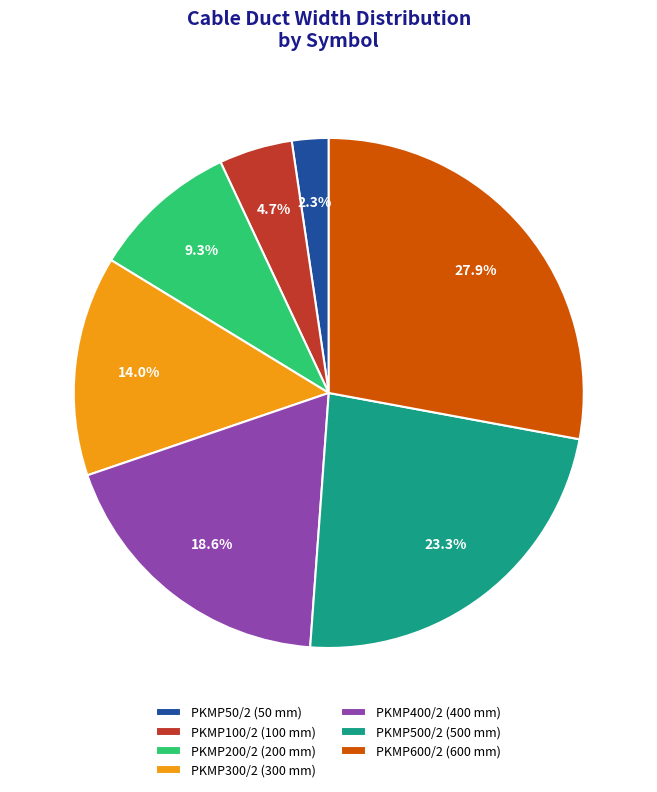

Does PKMP500/2 represent more than half of the total?

No